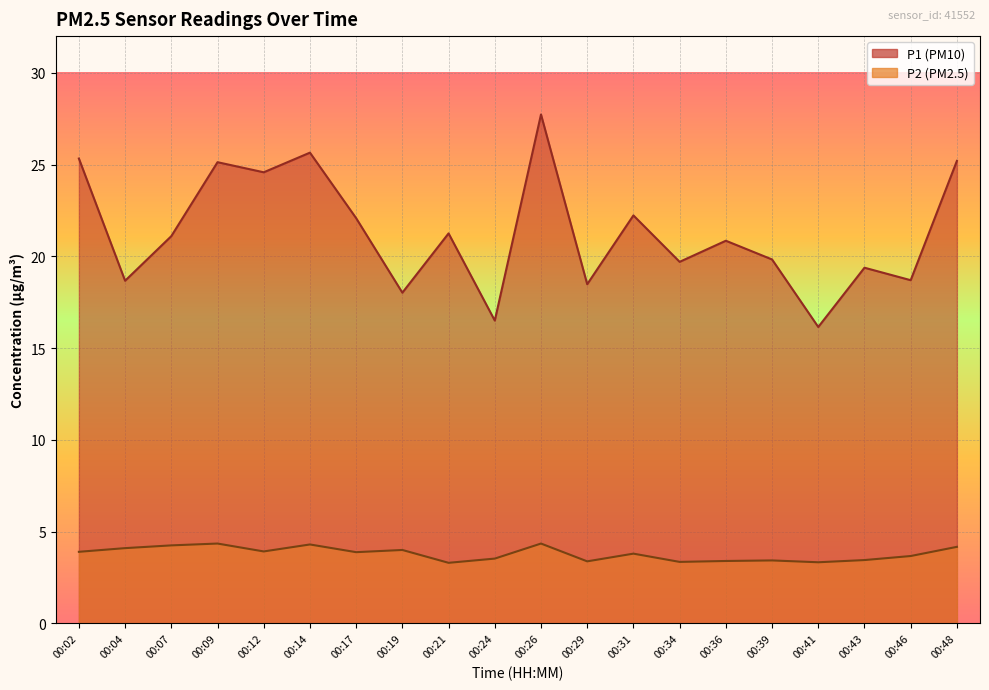

Which series has the widest spread of values?

P1